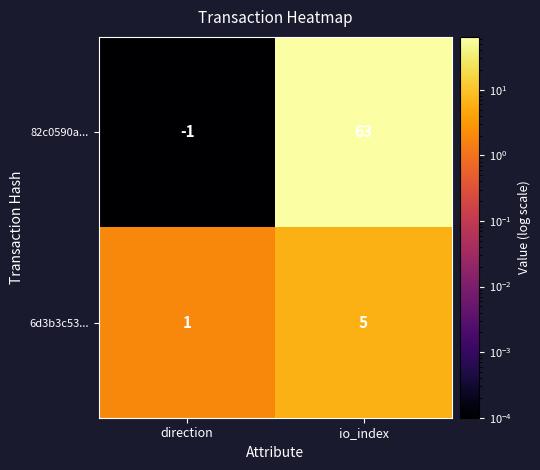

At how many categories does at least one series exceed 47?

1